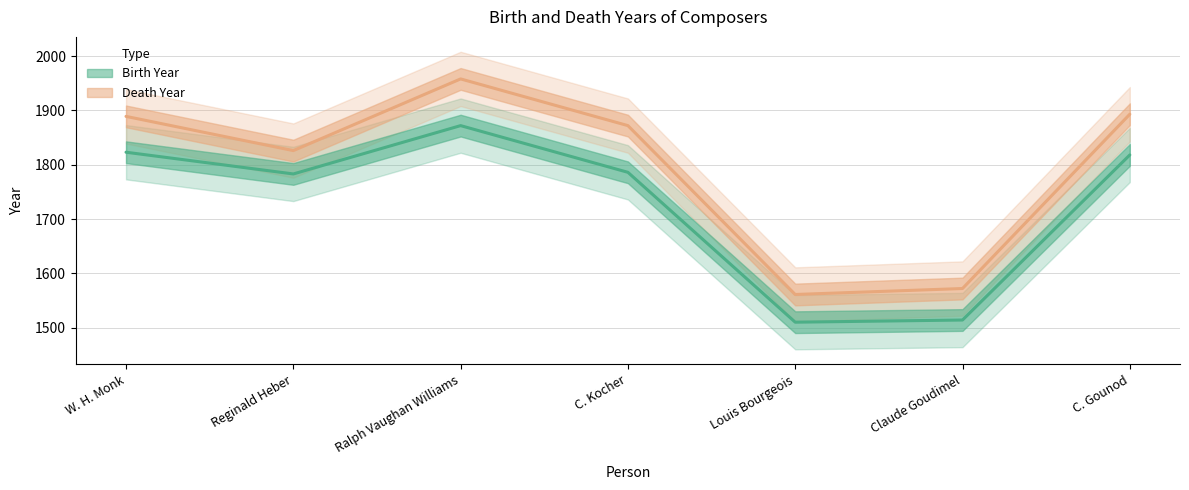

True or false: Birth Year and Death Year intersect in this chart.

False